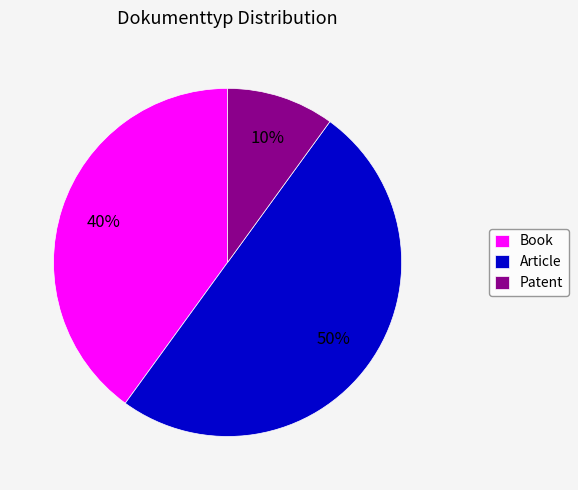

Which category accounts for the majority?

Article